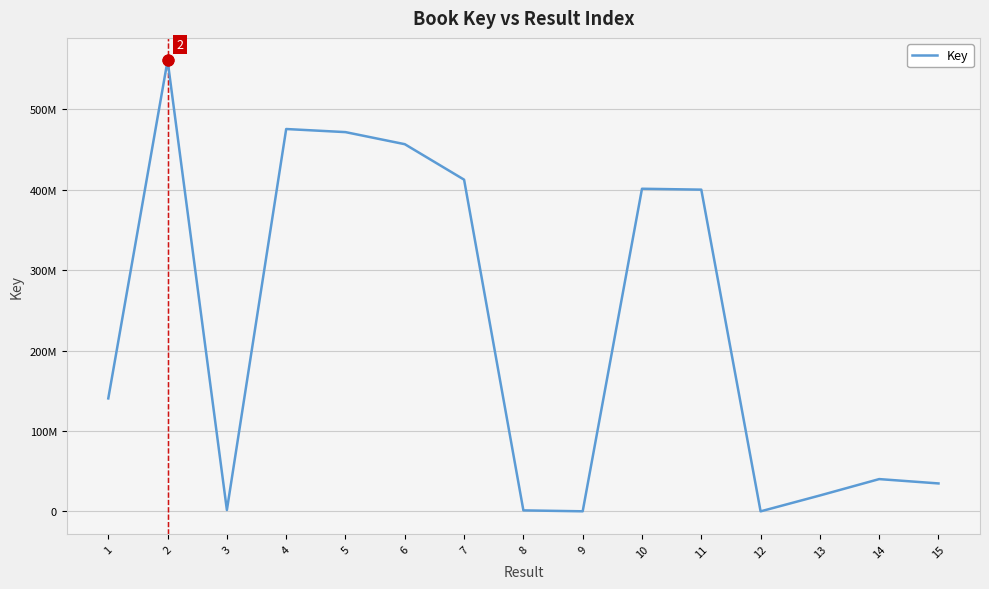

What is the change in value from 2 to 4?

-85291170